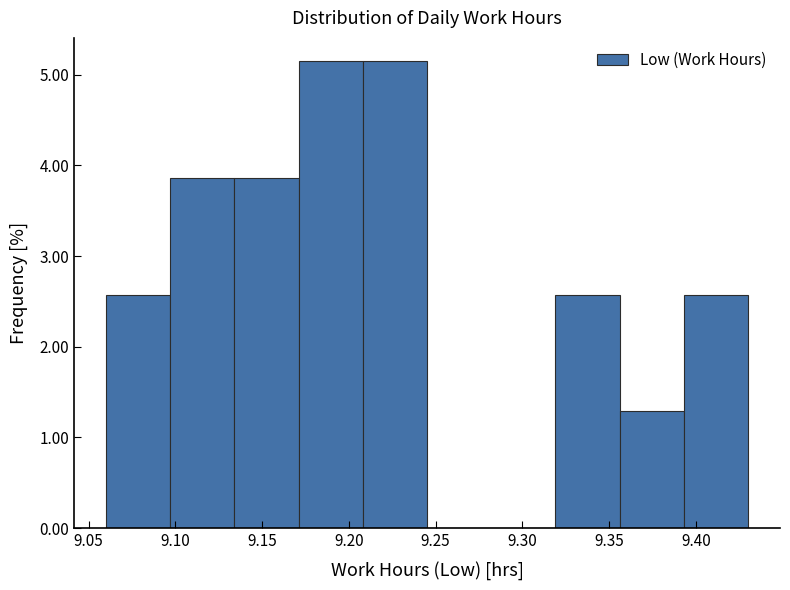

Reading left to right, transcribe this chart: for each bar, give the range it covers on the x-axis and its height. Neither the bar edges nor the heights are printed on the chart, so give them approximately, as read against the axes.

9.060 to 9.097: 2.6
9.097 to 9.134: 3.9
9.134 to 9.171: 3.9
9.171 to 9.208: 5.1
9.208 to 9.245: 5.1
9.245 to 9.282: 0
9.282 to 9.319: 0
9.319 to 9.356: 2.6
9.356 to 9.393: 1.3
9.393 to 9.430: 2.6